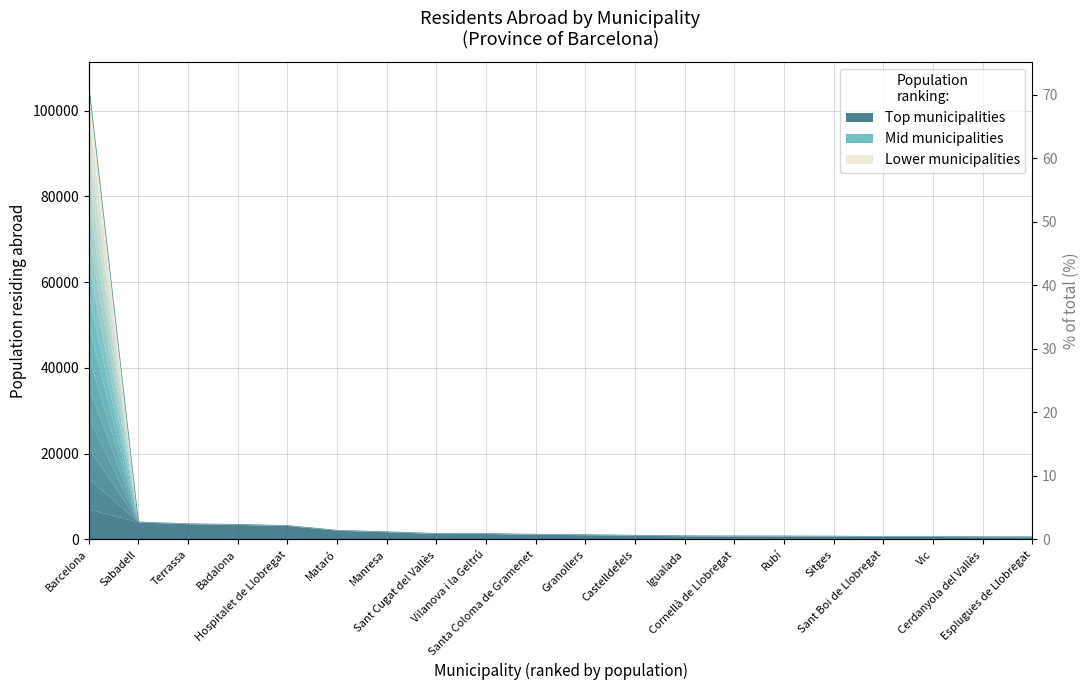

Approximately how many times larger is the value at Vic compared to Sabadell?

0.2